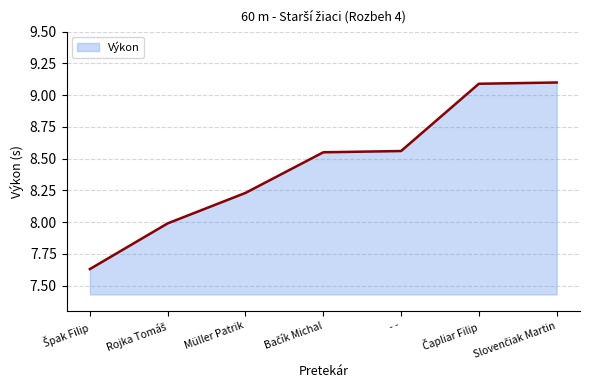

How many lines are shown in the chart?

1